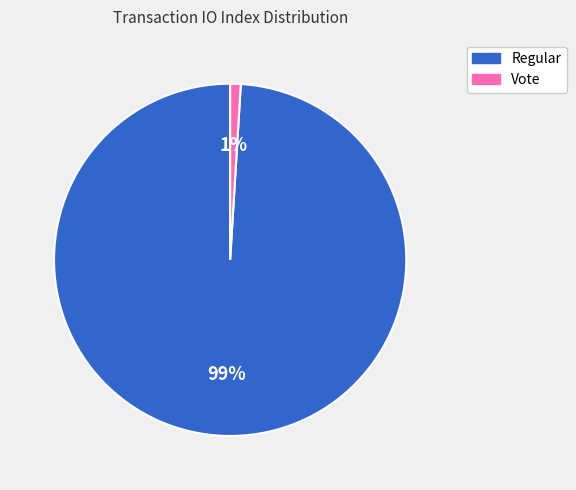

Which has a higher value, Vote or Regular?

Regular